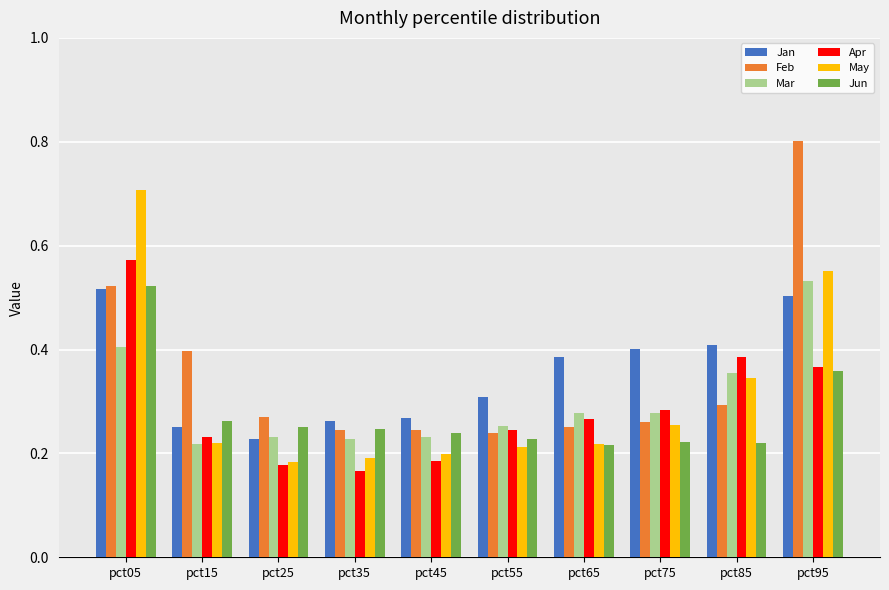

At how many categories does at least one series exceed 0?

10